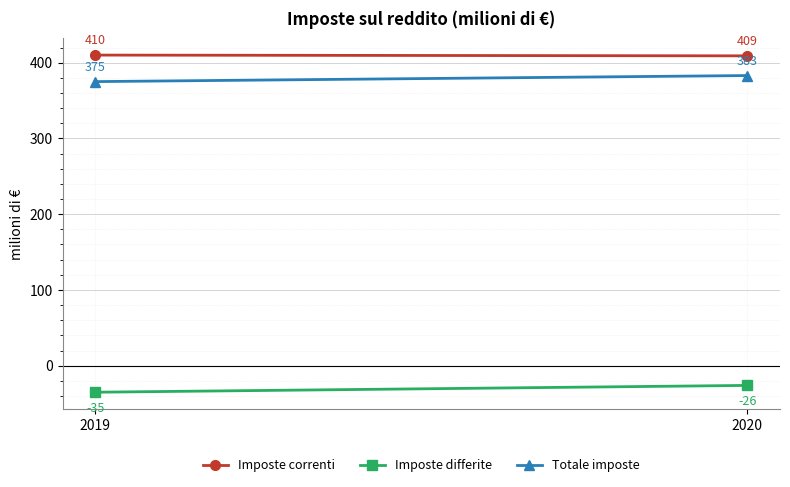

Reading left to right, transcribe all the data shown in this chart.

Imposte correnti: 2019=410	2020=409
Imposte differite: 2019=-35	2020=-26
Totale imposte: 2019=375	2020=383